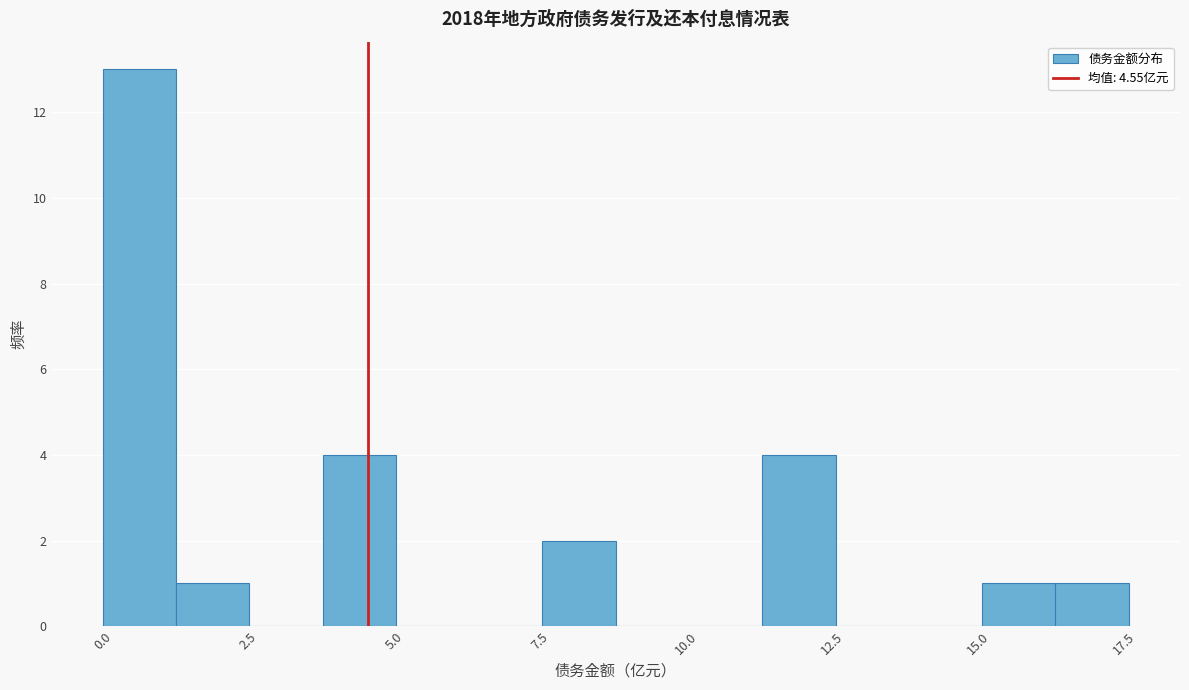

Around what value on the x-axis is the tallest bar? Give the approximate position of its centre, as read against the axis.

0.5